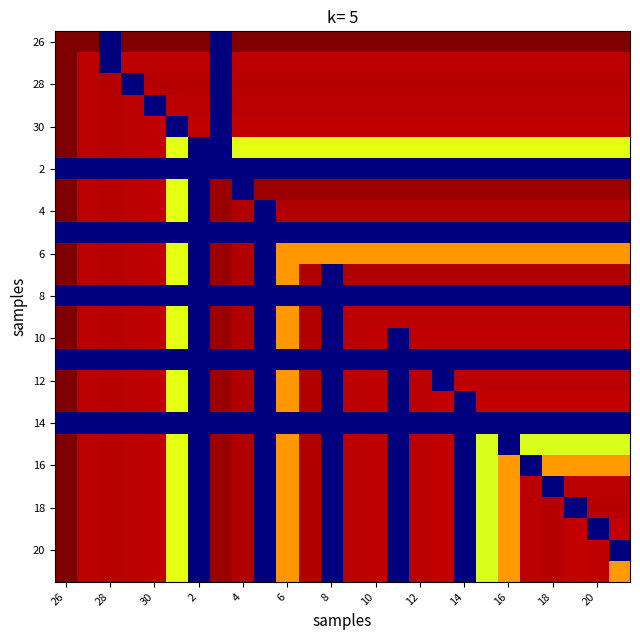

At how many categories does at least one series exceed 12?

26